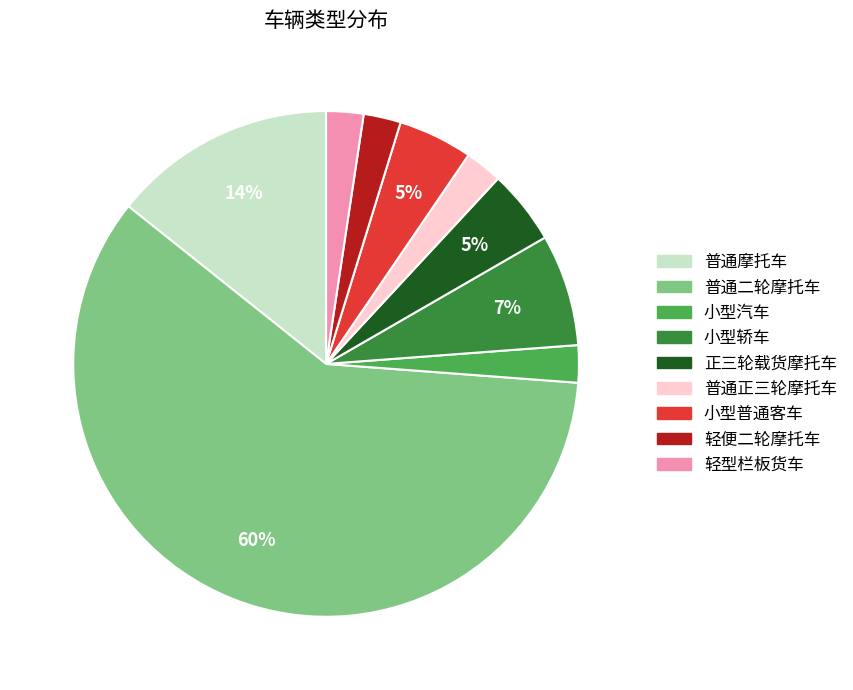

What is the largest slice in the pie chart?

普通二轮摩托车